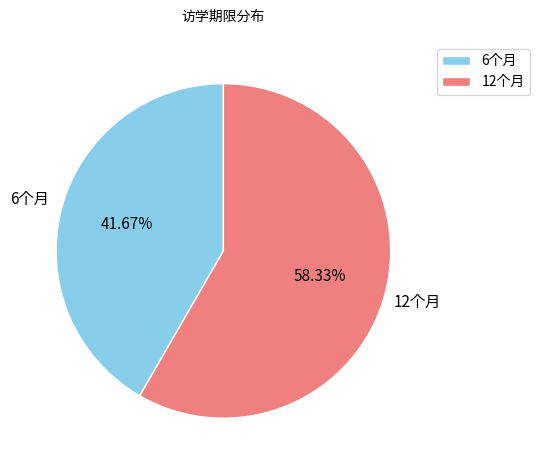

What is the ratio of the value at 12个月 to the value at 6个月?

1.4